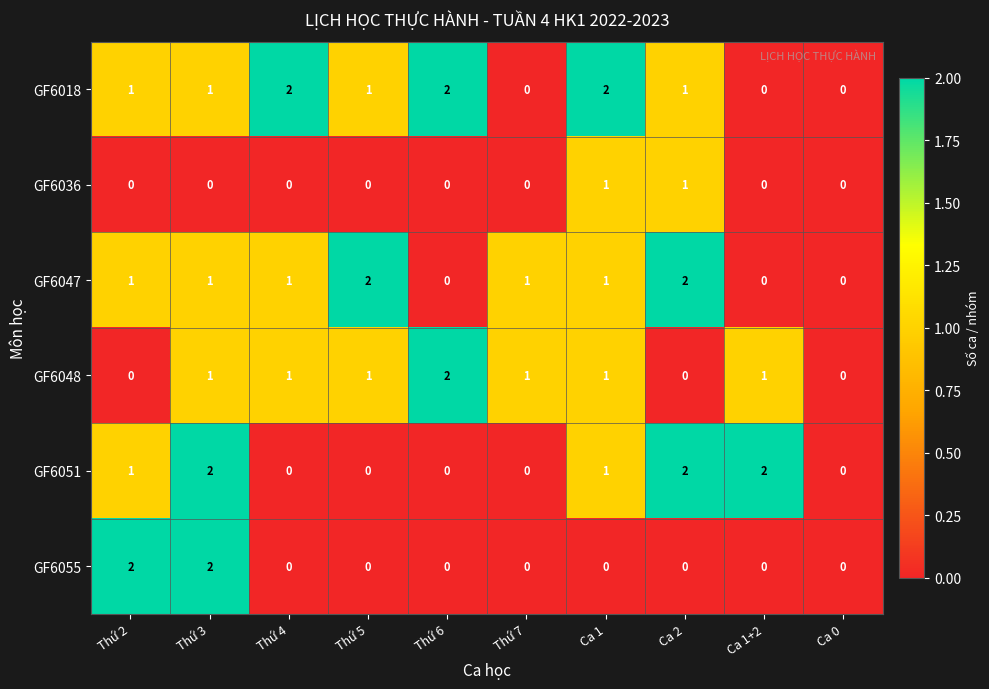

Between Thứ 2 and Ca 1+2, which series saw the biggest shift?

GF6055